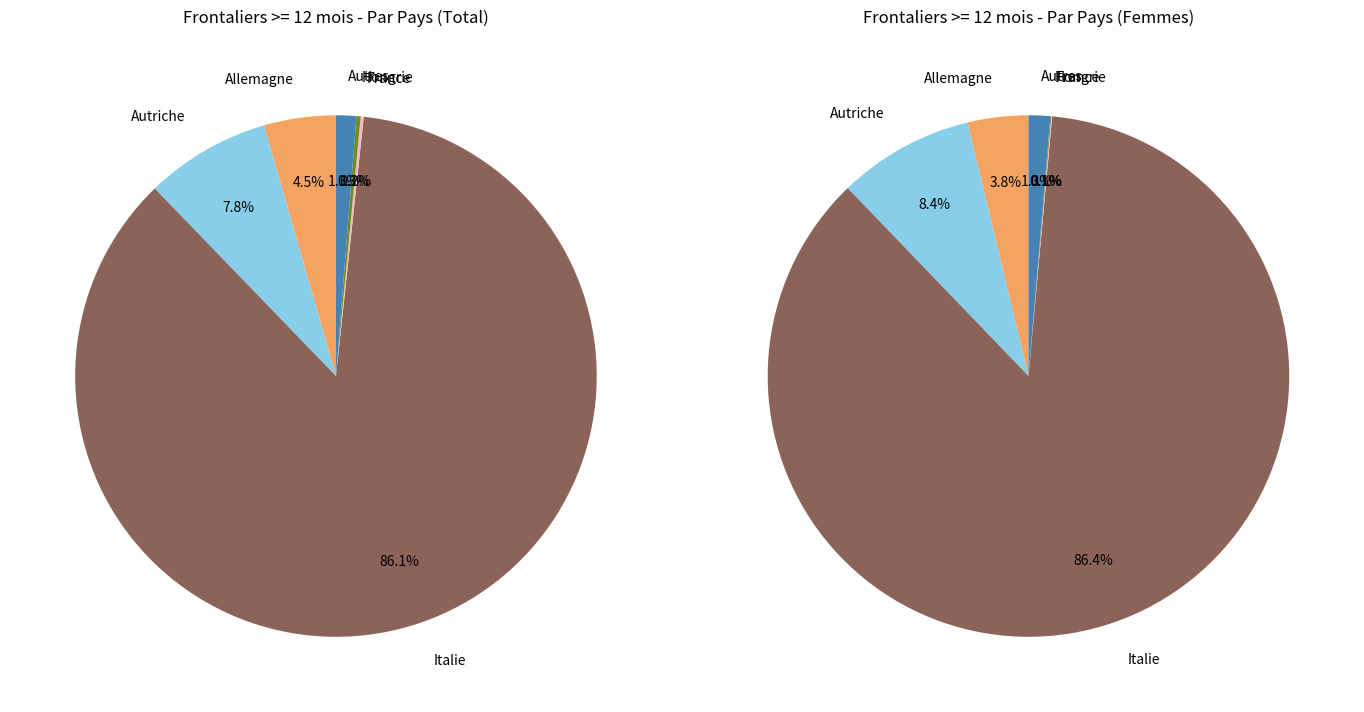

To the nearest percent, what portion does Italie represent?

86%